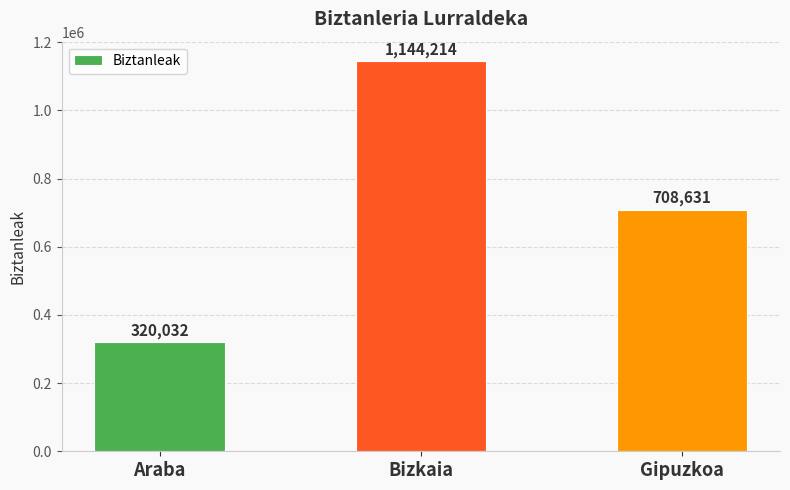

What is the label of the 1st bar from the left?

Araba